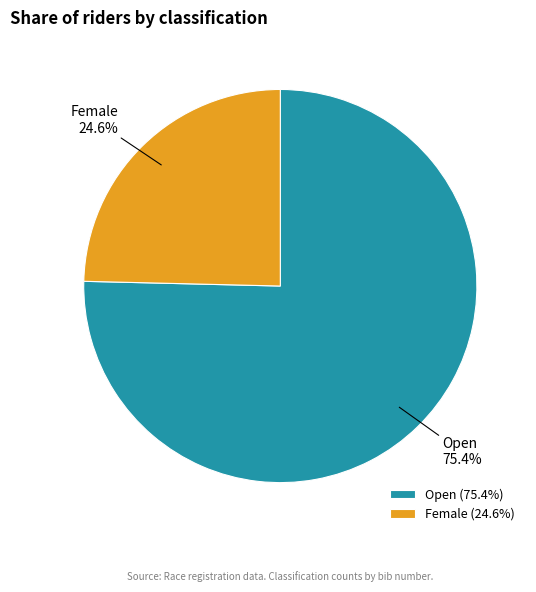

Which slice is the largest?

Open